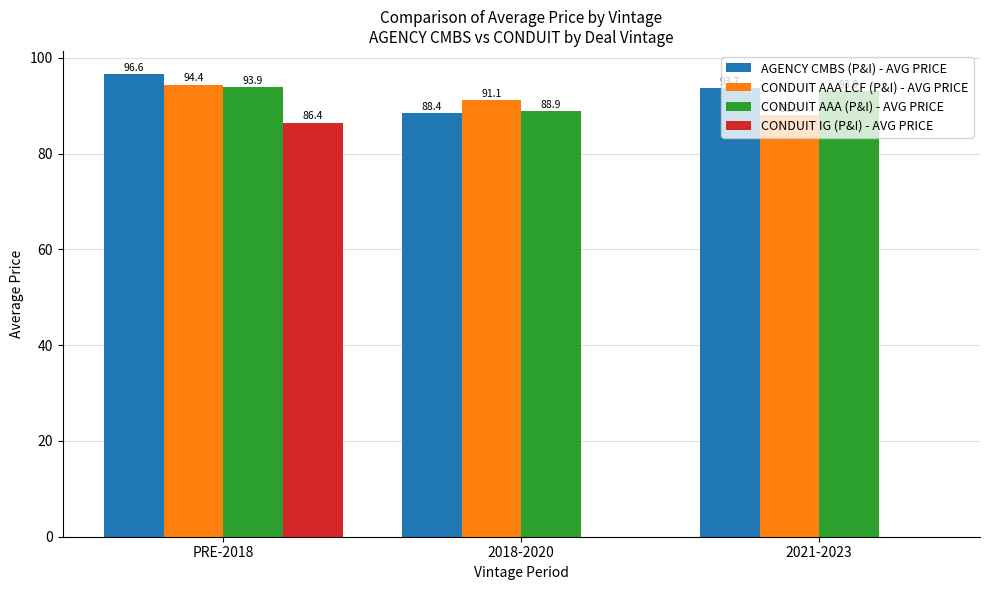

Which series has the largest range (max minus min)?

CONDUIT IG (P&I) - AVG PRICE